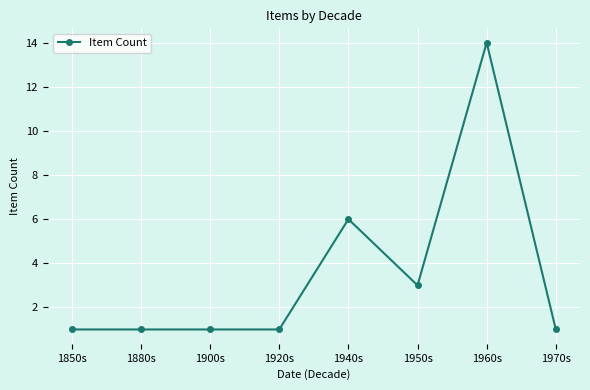

What is the label of the 4th point from the right?

1940s